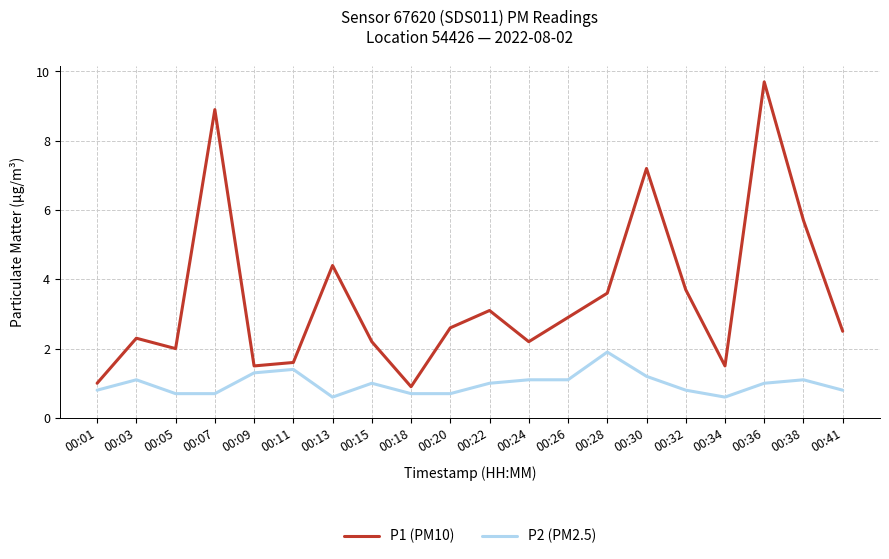

True or false: P1 (PM10) and P2 (PM2.5) cross at least once.

False